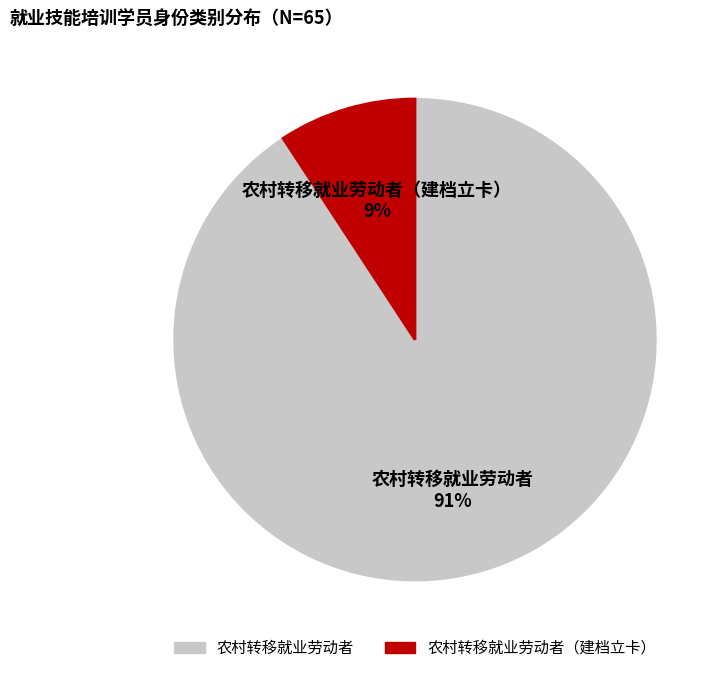

Is it true that 农村转移就业劳动者 is 79% of the pie?

False